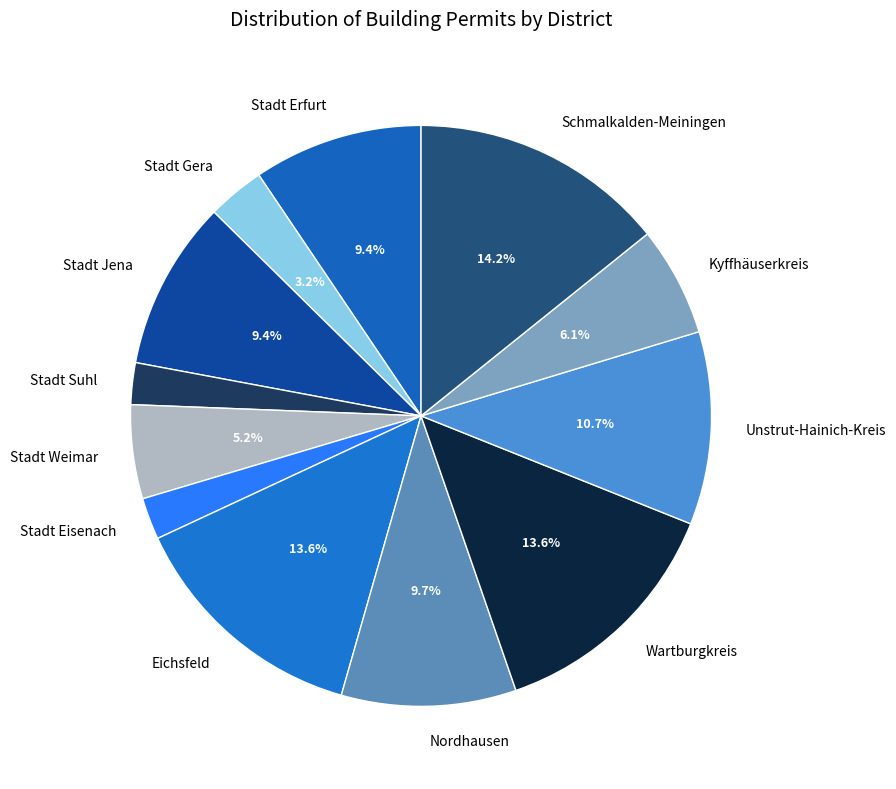

Which has a higher value, Eichsfeld or Stadt Eisenach?

Eichsfeld